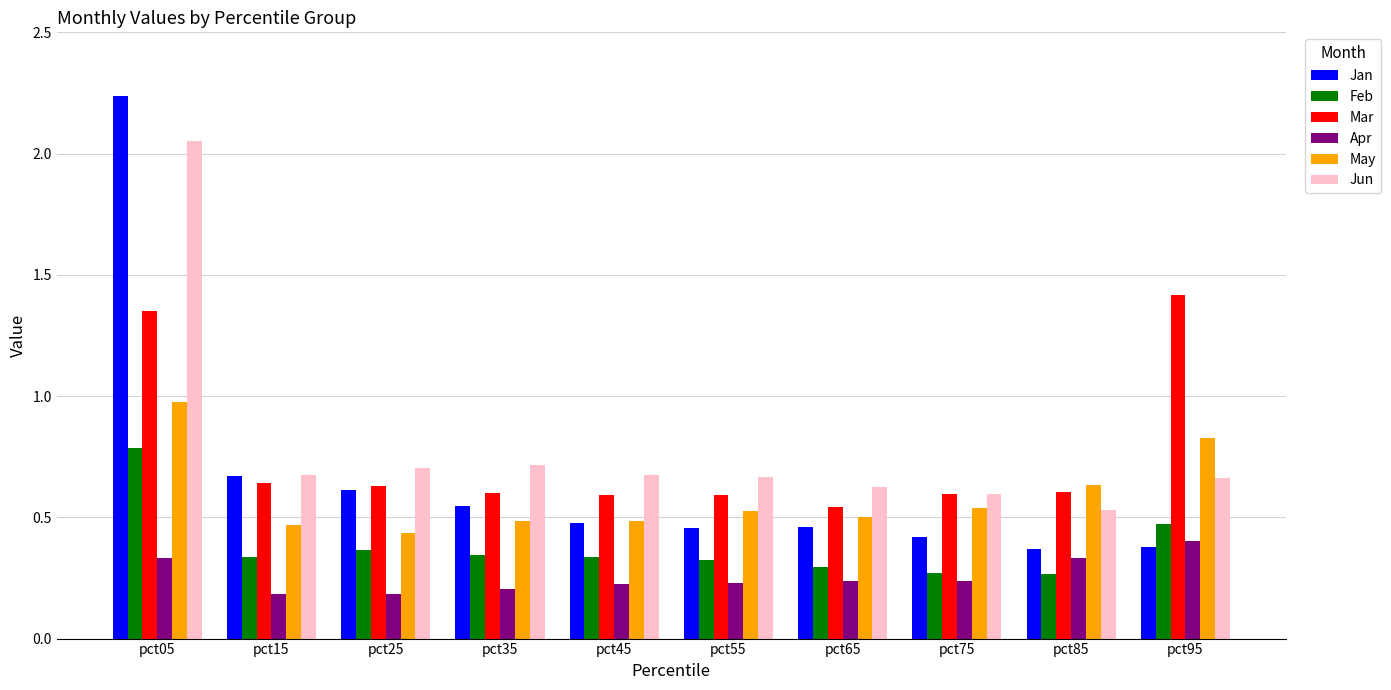

True or false: Feb has a value of 0.3 at pct55.

True